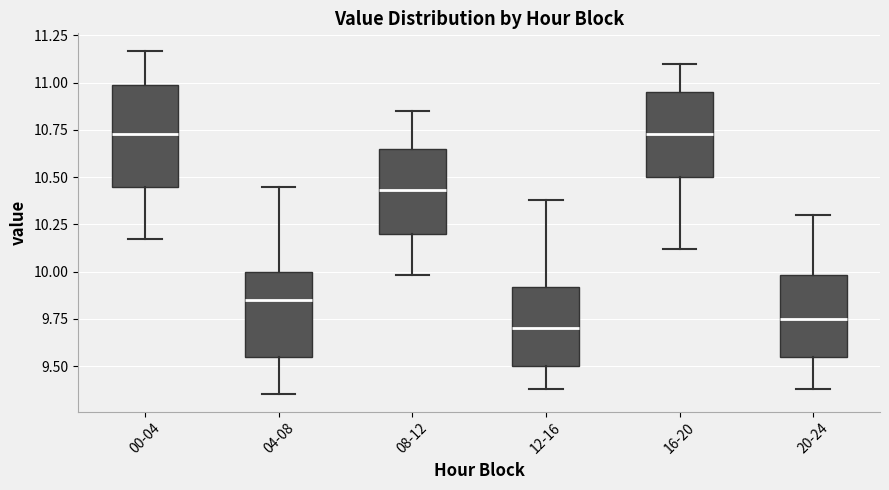

Reading left to right, transcribe this box plot: for each box, give where its median line is, the range the box spans, and where its two whiskers end, as read against the y-axis. The values are not printed on the chart, so give them approximately, as read against the axis.

00-04: median 10.75, box 10.45 to 11.00, whiskers 10.15 to 11.15
04-08: median 9.85, box 9.55 to 10.00, whiskers 9.35 to 10.45
08-12: median 10.45, box 10.20 to 10.65, whiskers 10.00 to 10.85
12-16: median 9.70, box 9.50 to 9.90, whiskers 9.40 to 10.40
16-20: median 10.75, box 10.50 to 10.95, whiskers 10.10 to 11.10
20-24: median 9.75, box 9.55 to 10.00, whiskers 9.40 to 10.30